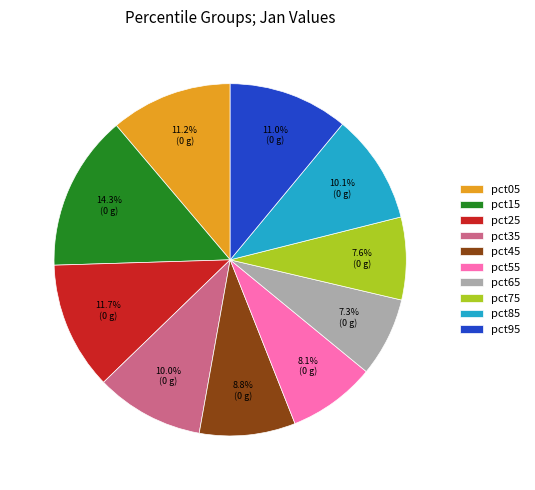

Between pct15 and pct85, which is larger?

pct15